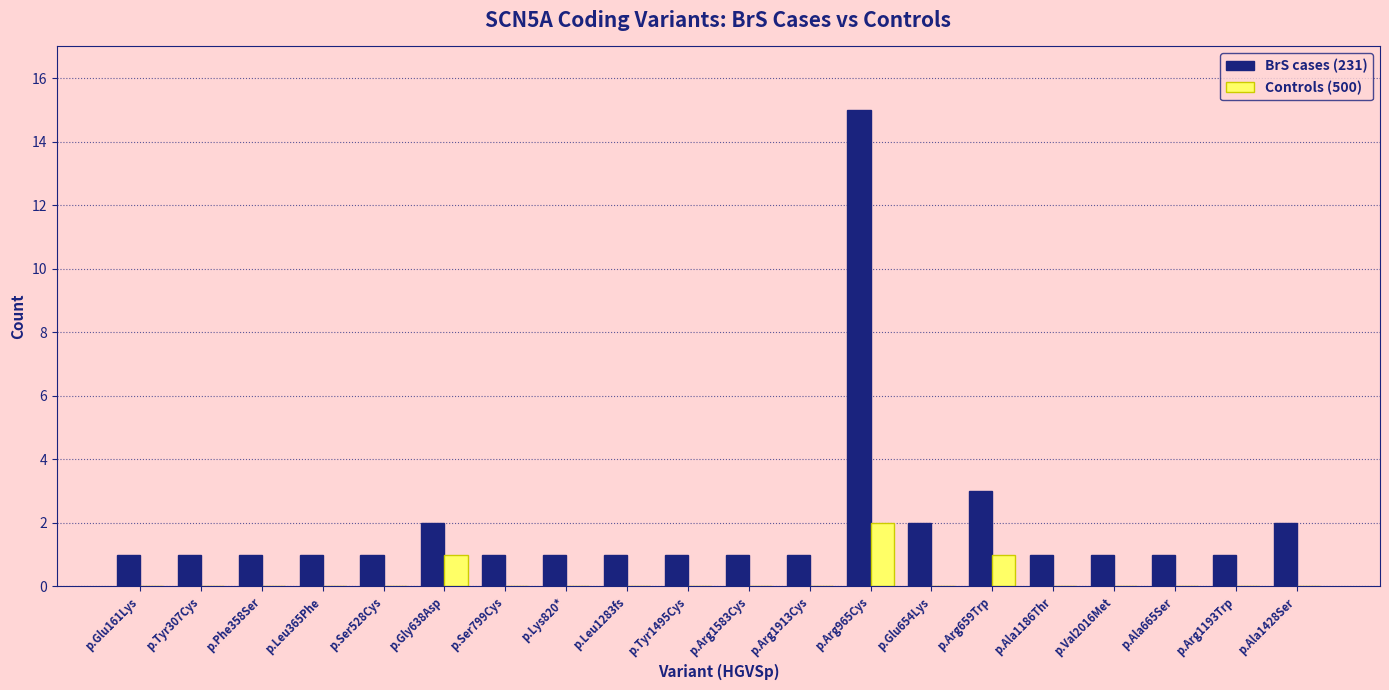

Reading left to right, extract all data points from this chart.

BrS cases (231): p.Glu161Lys=1	p.Tyr307Cys=1	p.Phe358Ser=1	p.Leu365Phe=1	p.Ser528Cys=1	p.Gly638Asp=2	p.Ser799Cys=1	p.Lys820*=1	p.Leu1283fs=1	p.Tyr1495Cys=1	p.Arg1583Cys=1	p.Arg1913Cys=1	p.Arg965Cys=15	p.Glu654Lys=2	p.Arg659Trp=3	p.Ala1186Thr=1	p.Val2016Met=1	p.Ala665Ser=1	p.Arg1193Trp=1	p.Ala1428Ser=2
Controls (500): p.Glu161Lys=0	p.Tyr307Cys=0	p.Phe358Ser=0	p.Leu365Phe=0	p.Ser528Cys=0	p.Gly638Asp=1	p.Ser799Cys=0	p.Lys820*=0	p.Leu1283fs=0	p.Tyr1495Cys=0	p.Arg1583Cys=0	p.Arg1913Cys=0	p.Arg965Cys=2	p.Glu654Lys=0	p.Arg659Trp=1	p.Ala1186Thr=0	p.Val2016Met=0	p.Ala665Ser=0	p.Arg1193Trp=0	p.Ala1428Ser=0